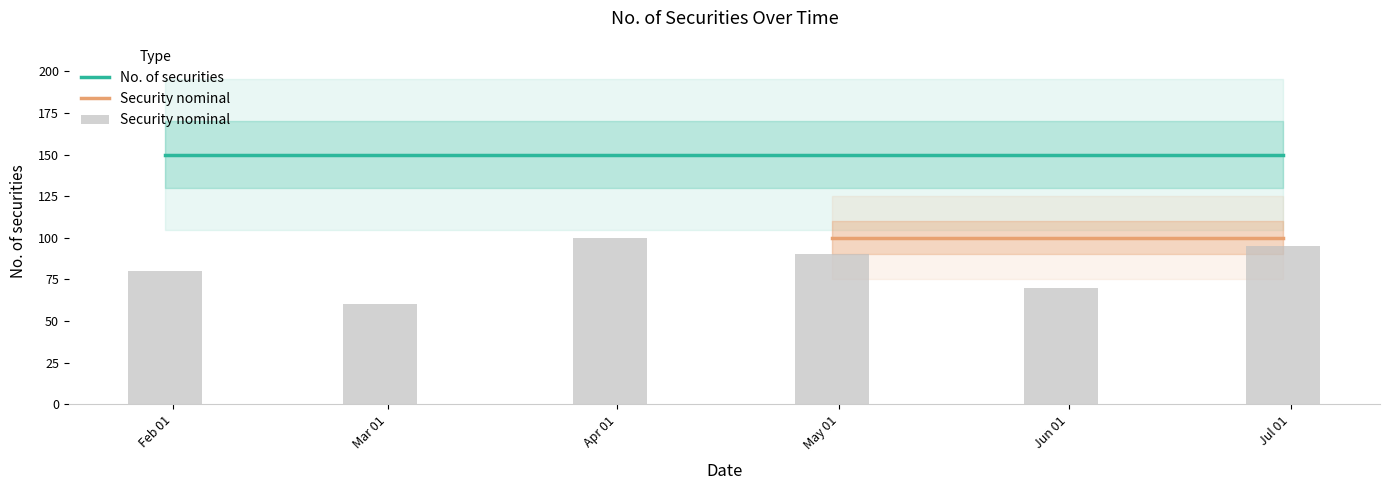

Reading left to right, extract all data points from this chart.

No. of securities: 150	150	150	150	150	150
Security nominal: 80	60	100	90	70	95